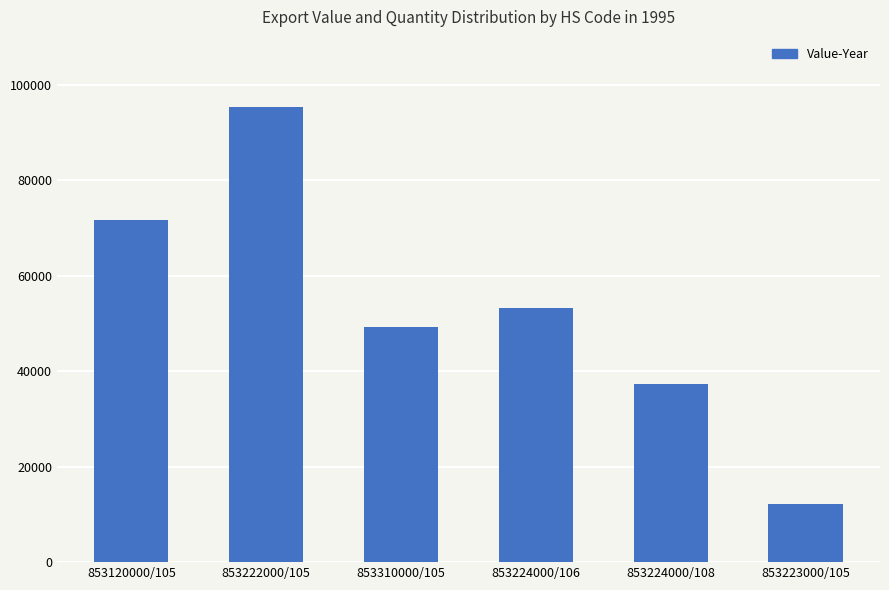

Which category has the highest value across all series?

853222000/105